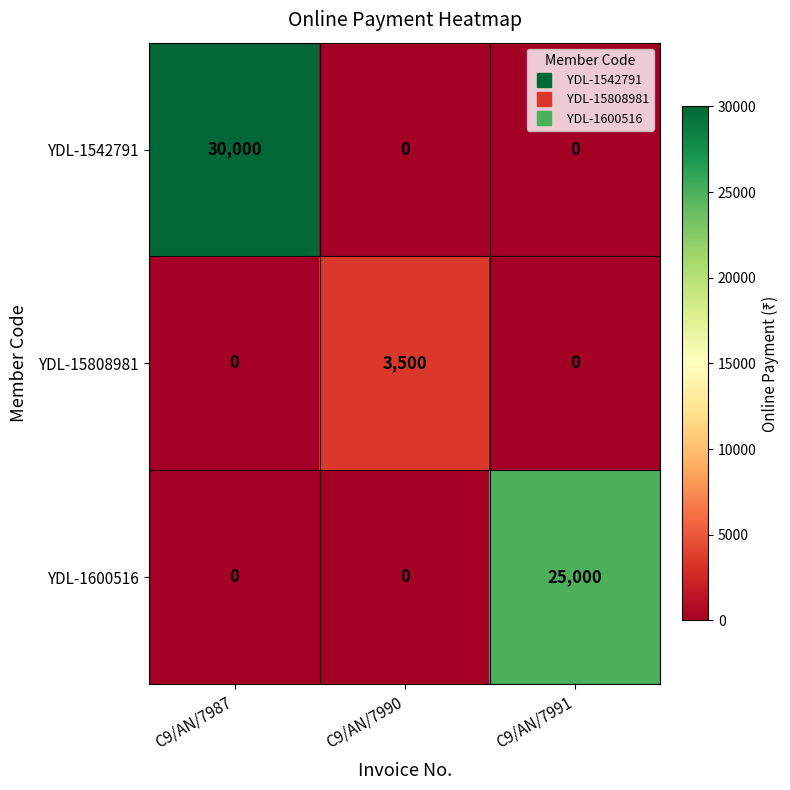

Is it true that YDL-1600516 equals 0 at C9/AN/7987?

True